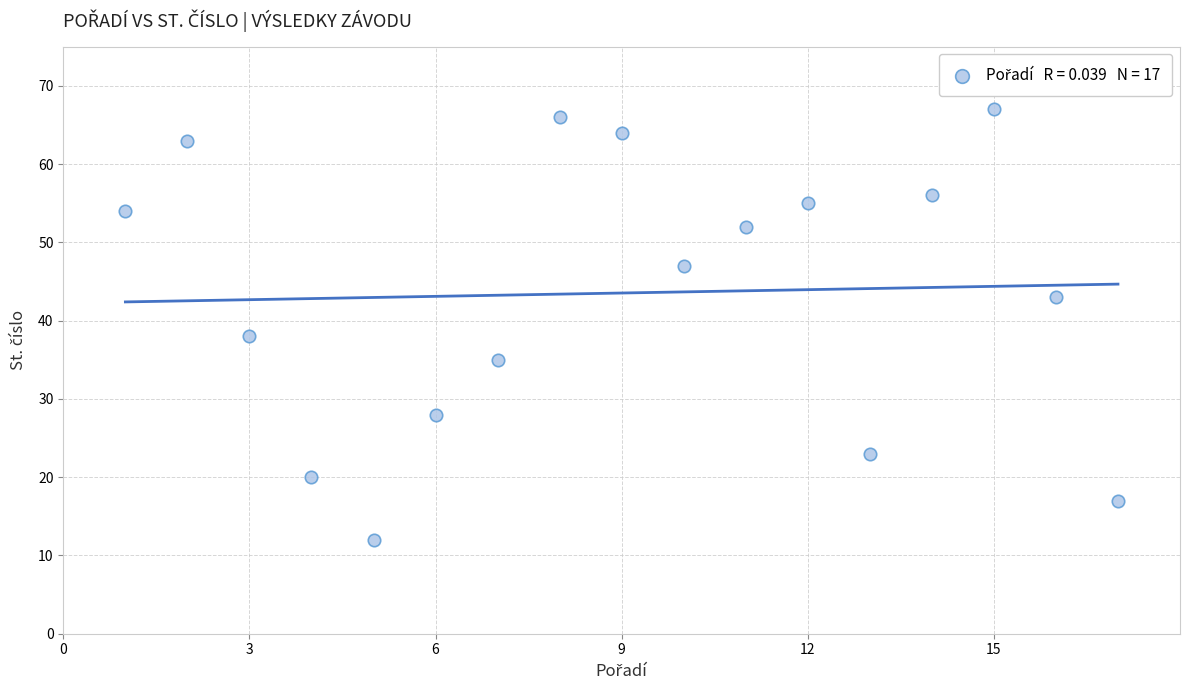

What Y value in the scatter plot is closest to 39?

38